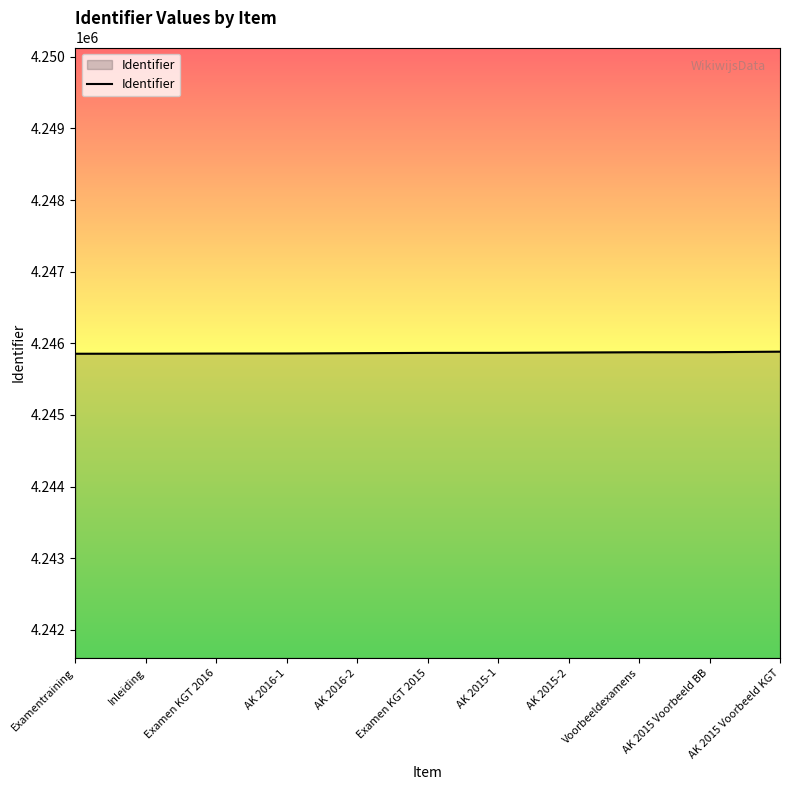

Approximately how many times larger is the value at Examentraining compared to AK 2015 Voorbeeld KGT?

1.0